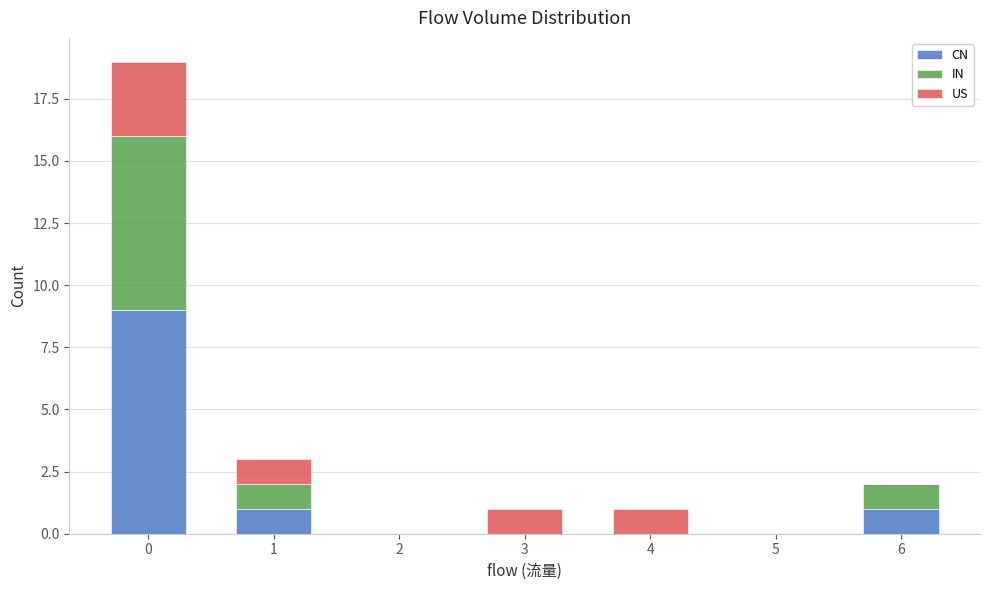

Reading left to right, transcribe the values for CN.

0=9	1=1	2=0	3=0	4=0	5=0	6=1